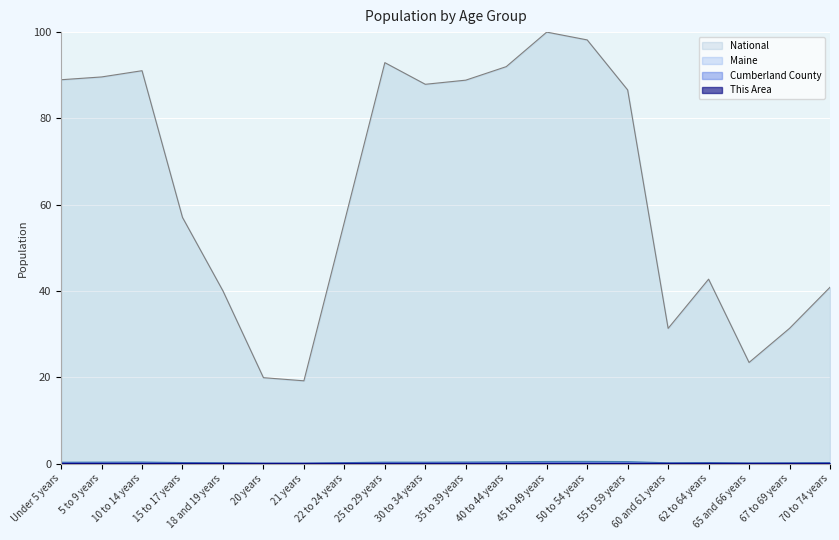

What is the difference between the second highest and minimum values in the National series?

79.0